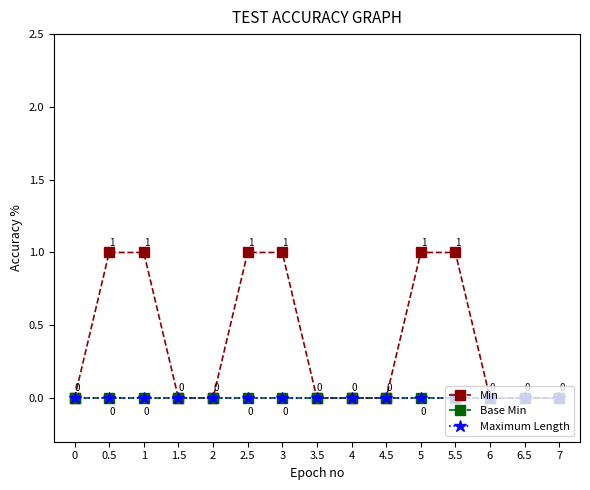

What is the label of the 10th point from the right?

2.5